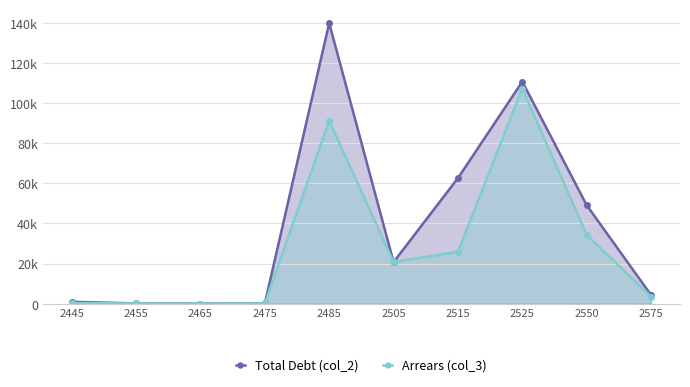

How many lines are shown in the chart?

2